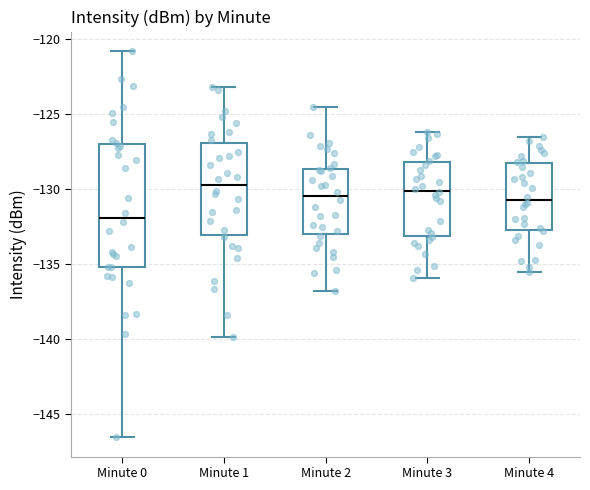

Reading left to right, read every box against the y-axis: the position of its median line, the range the box covers, and the ends of its whiskers. The values are not printed on the chart, so give them approximately, as read against the axis.

Minute 0: median -132.0, box -135.0 to -127.0, whiskers -146.5 to -121.0
Minute 1: median -129.5, box -133.0 to -127.0, whiskers -140.0 to -123.0
Minute 2: median -130.5, box -133.0 to -128.5, whiskers -137.0 to -124.5
Minute 3: median -130.0, box -133.0 to -128.0, whiskers -136.0 to -126.0
Minute 4: median -130.5, box -132.5 to -128.5, whiskers -135.5 to -126.5